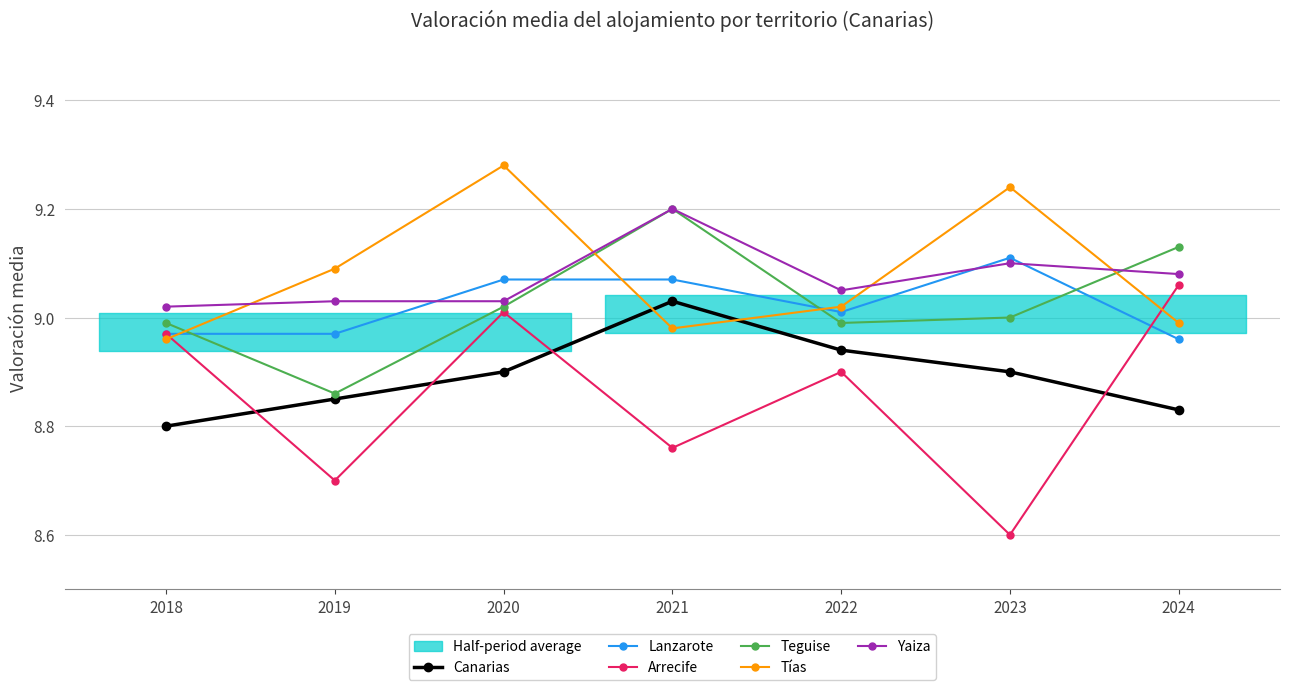

The Yaiza series shows 6.2 at 2022. True or false?

False